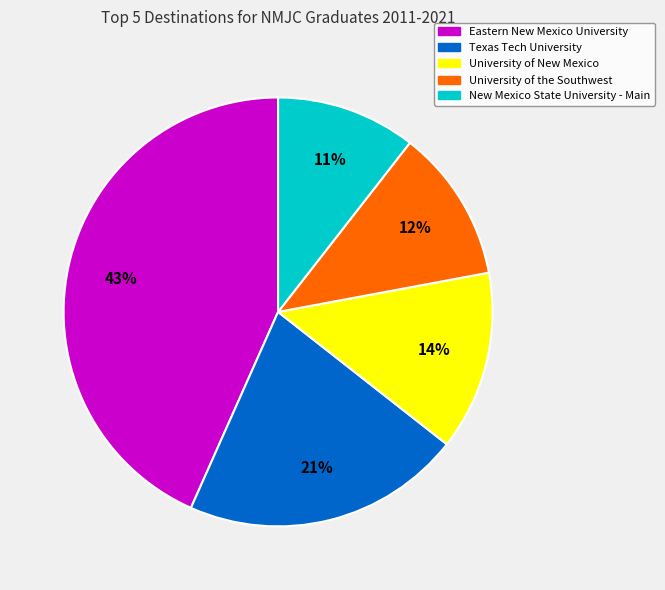

What percentage is the Eastern New Mexico University slice, to the nearest percent?

43%